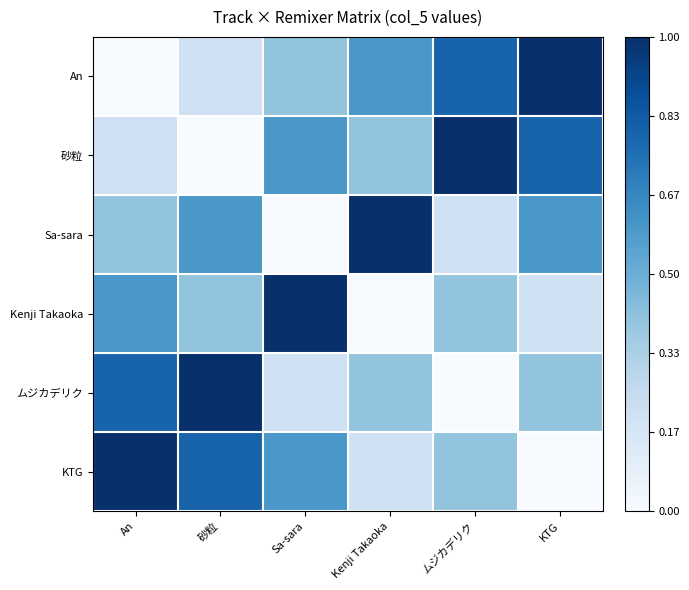

What is the total value across all series at 砂粒?

3.0